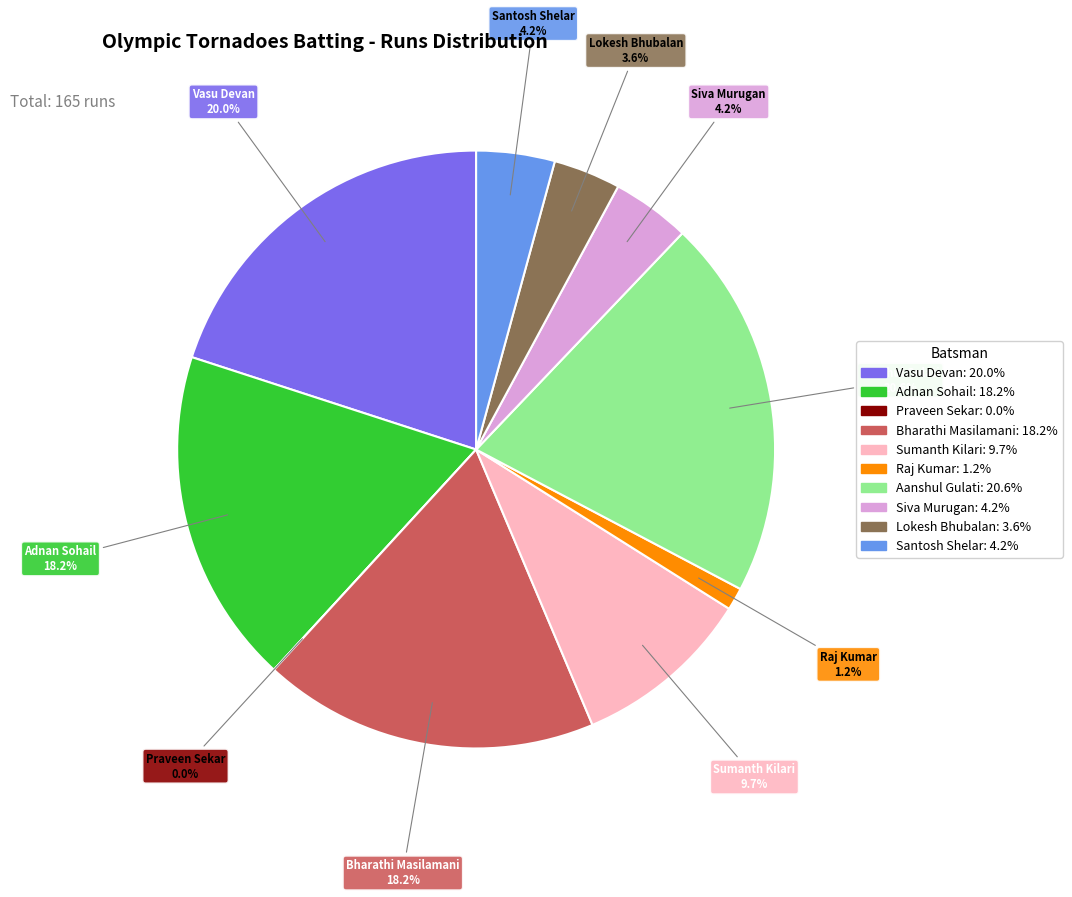

To the nearest percent, what is the difference between the largest and smallest slice percentages?

21%